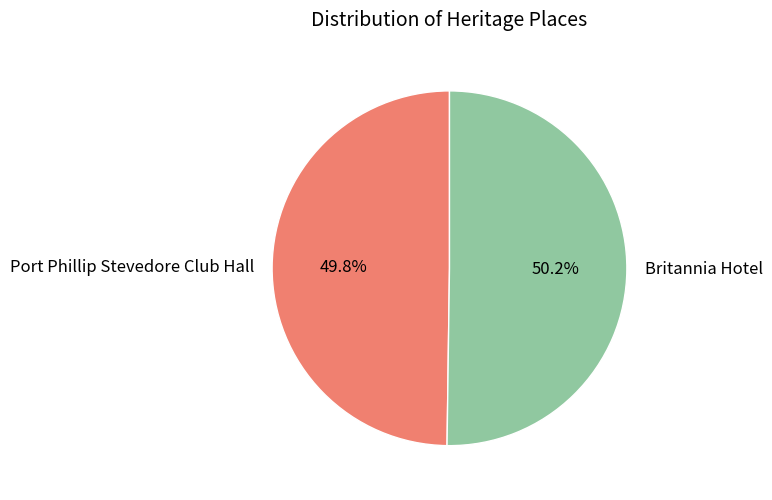

Approximately how many times larger is the value at Port Phillip Stevedore Club Hall compared to Britannia Hotel?

1.0